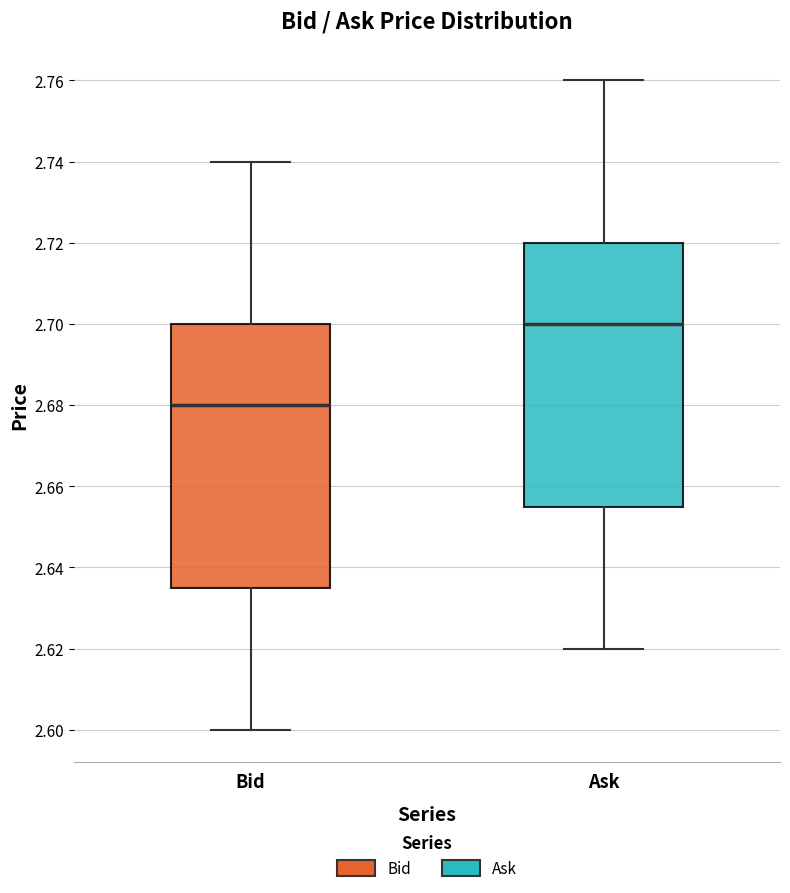

Reading left to right, read every box against the y-axis: the position of its median line, the range the box covers, and the ends of its whiskers. The values are not printed on the chart, so give them approximately, as read against the axis.

Bid: median 2.680, box 2.636 to 2.700, whiskers 2.600 to 2.740
Ask: median 2.700, box 2.656 to 2.720, whiskers 2.620 to 2.760